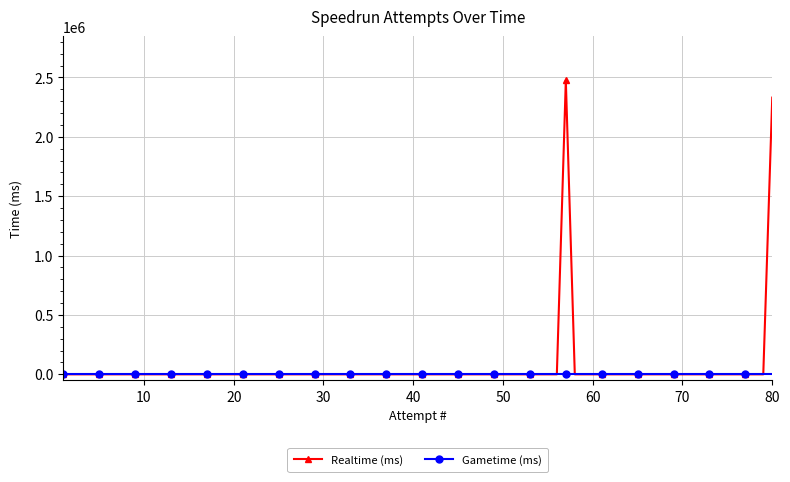

List the series in order of their peak value, highest first.

Realtime (ms), Gametime (ms)